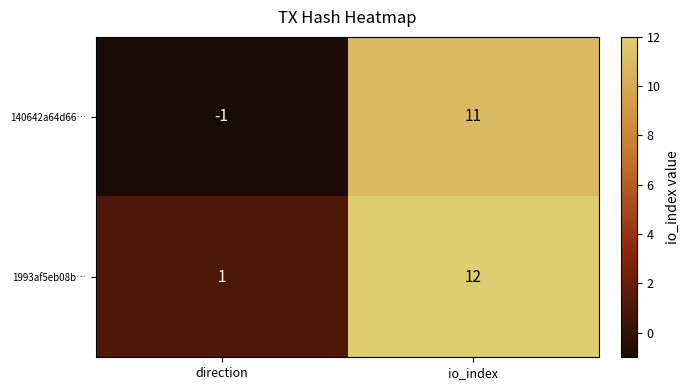

What is the difference between the maximum and minimum values in the 140642a64d66… series?

12